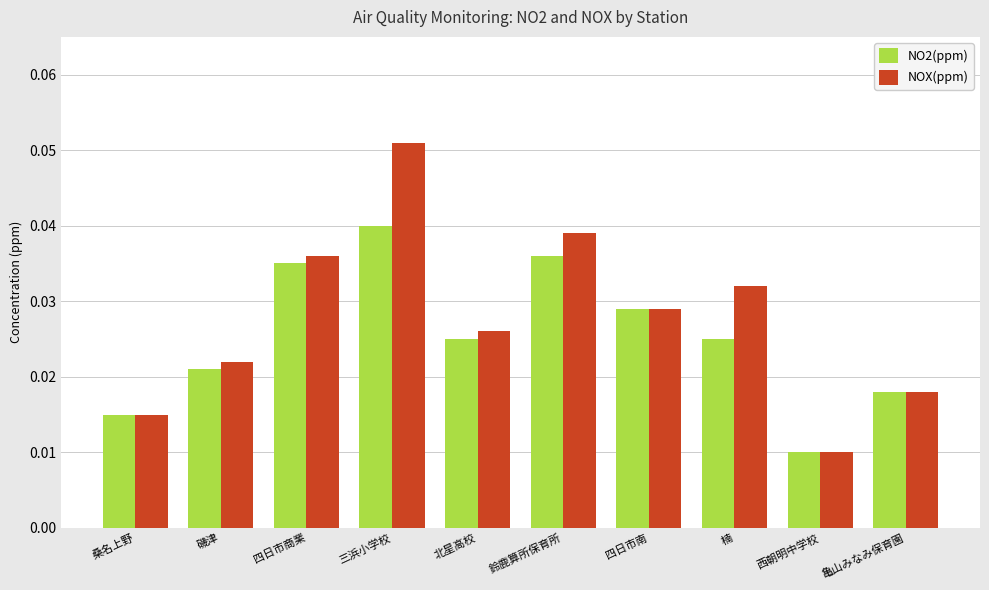

At which category is the sum across all series the highest?

三浜小学校